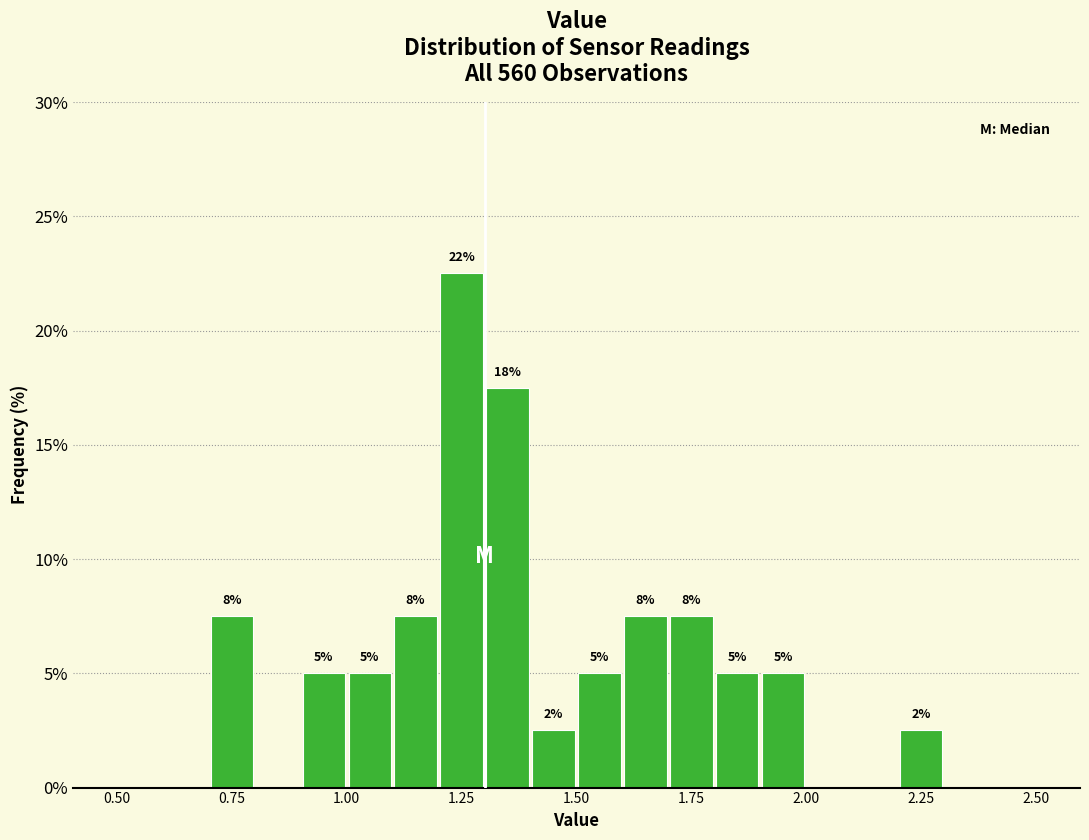

Read against the x-axis, roughly where is the centre of the tallest bar?

1.25